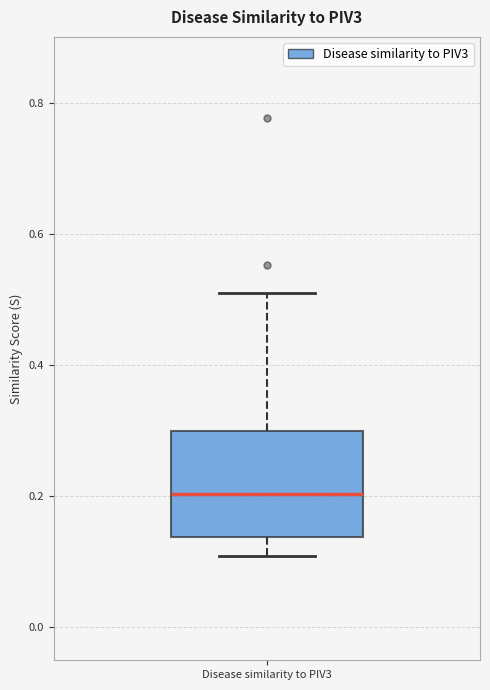

Where does the median line of the box for Disease similarity to PIV3 sit on the y-axis? The values are not printed on the chart, so give them approximately, as read against the axis.

0.20